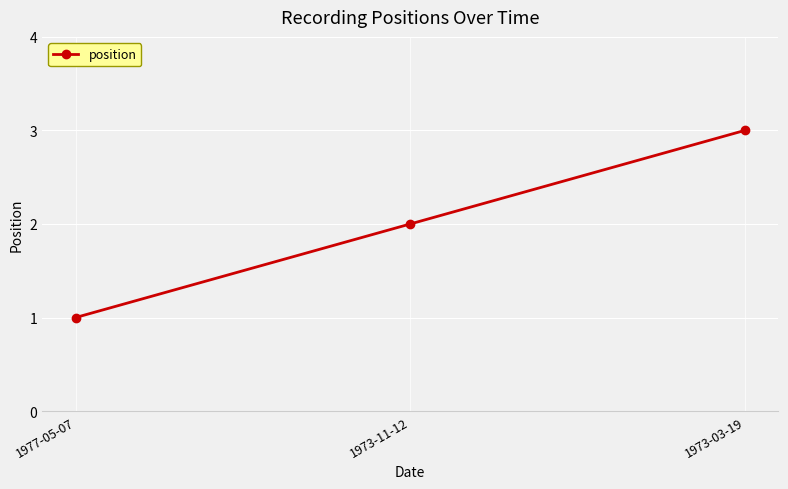

List the labels in order of value, smallest first.

1977-05-07, 1973-11-12, 1973-03-19